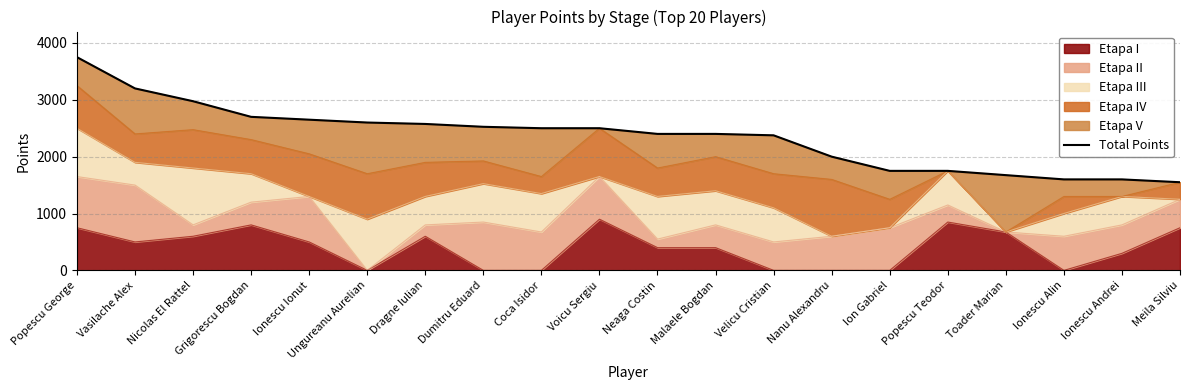

What is the ratio of the value at Ionescu Alin to the value at Velicu Cristian?

0.7